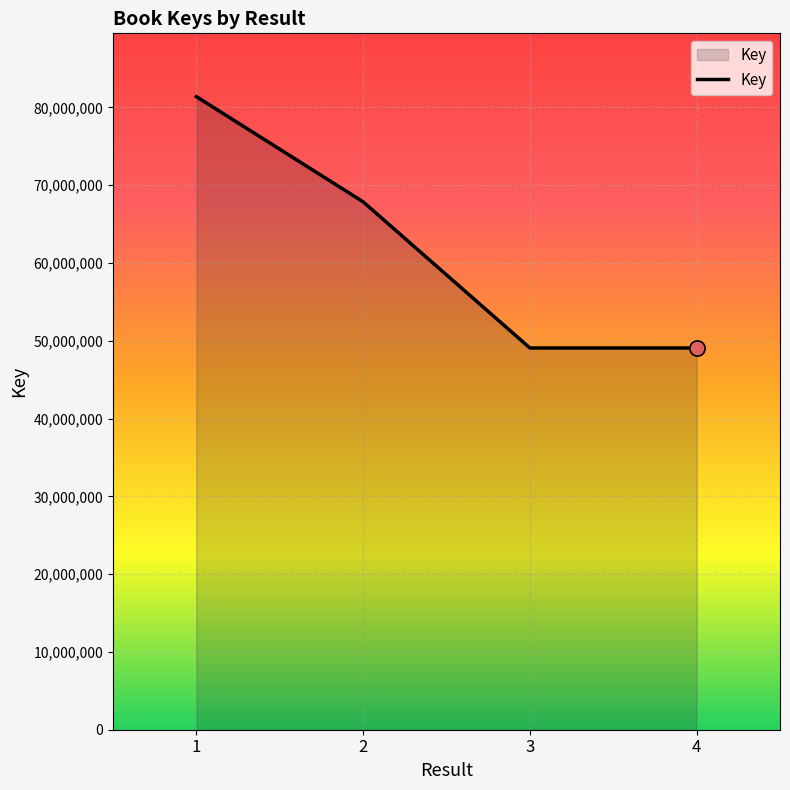

What is the ratio of the value at 1 to the value at 4?

1.7